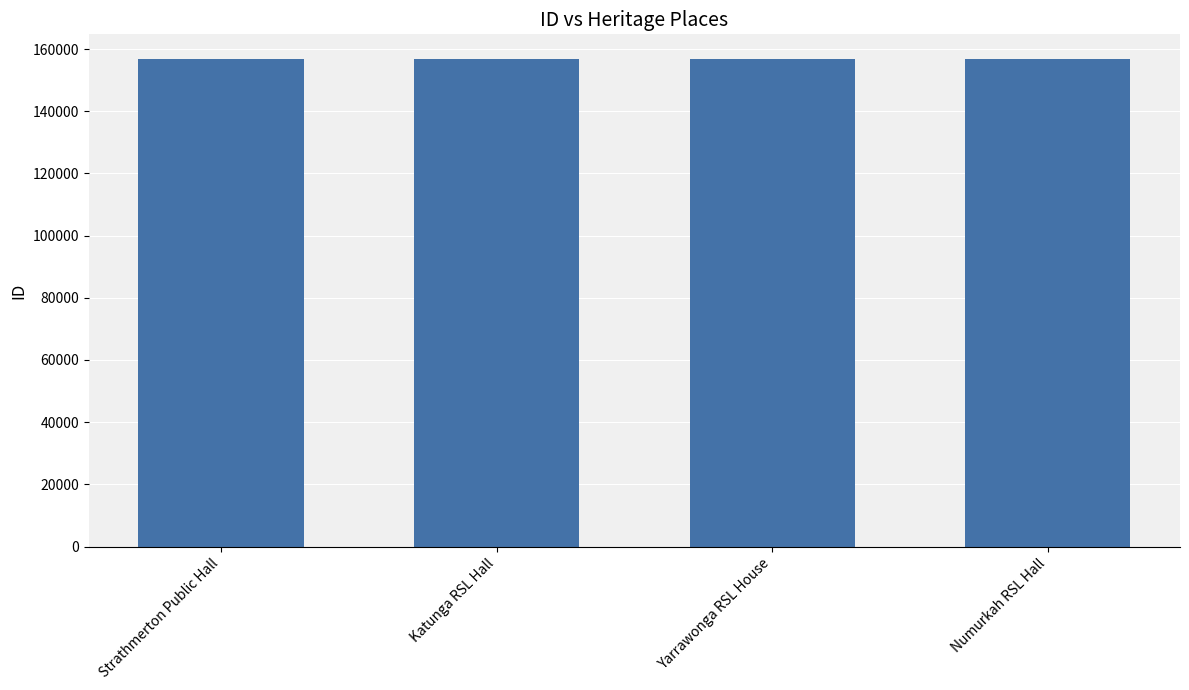

What is the smallest value displayed?

156895